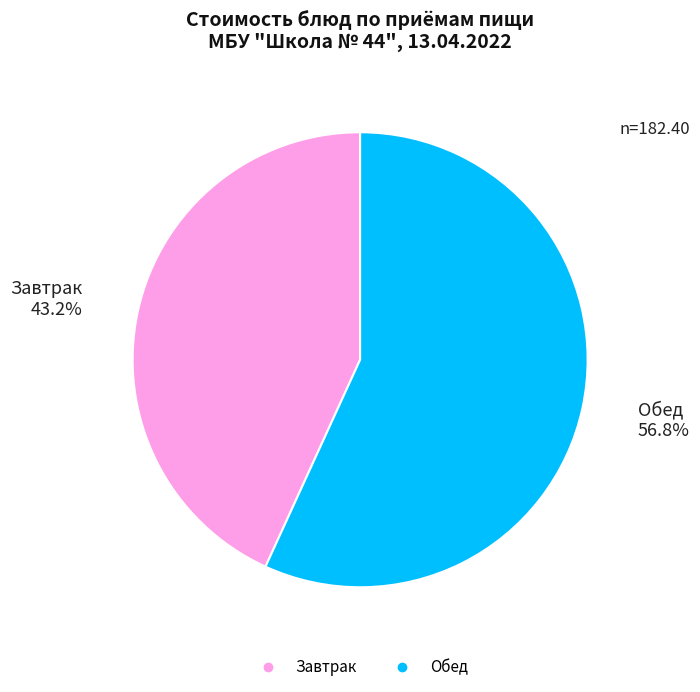

Is there a majority slice in this chart?

Yes